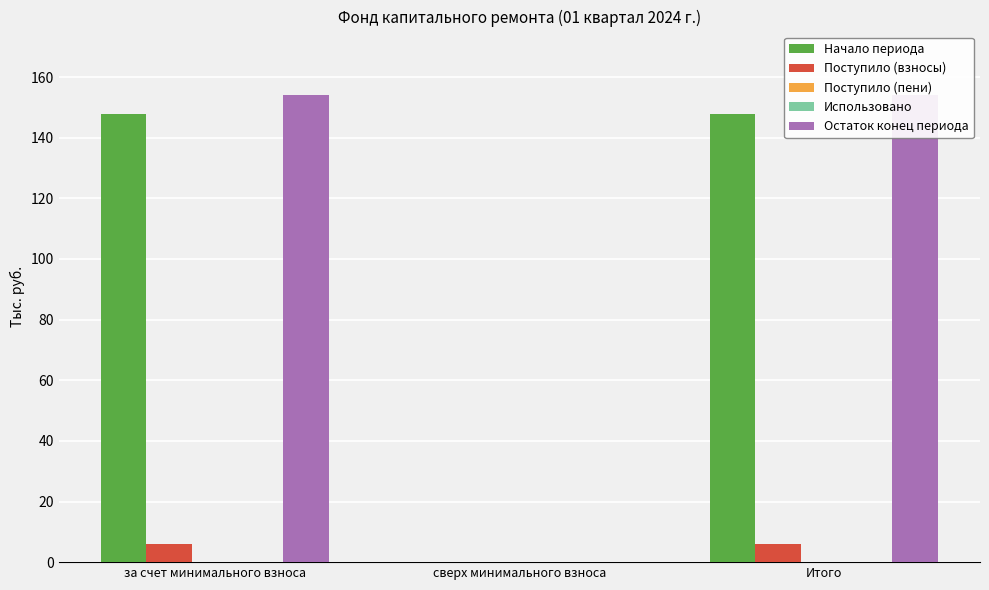

At which label does Поступило (взносы) first exceed 6?

за счет минимального взноса